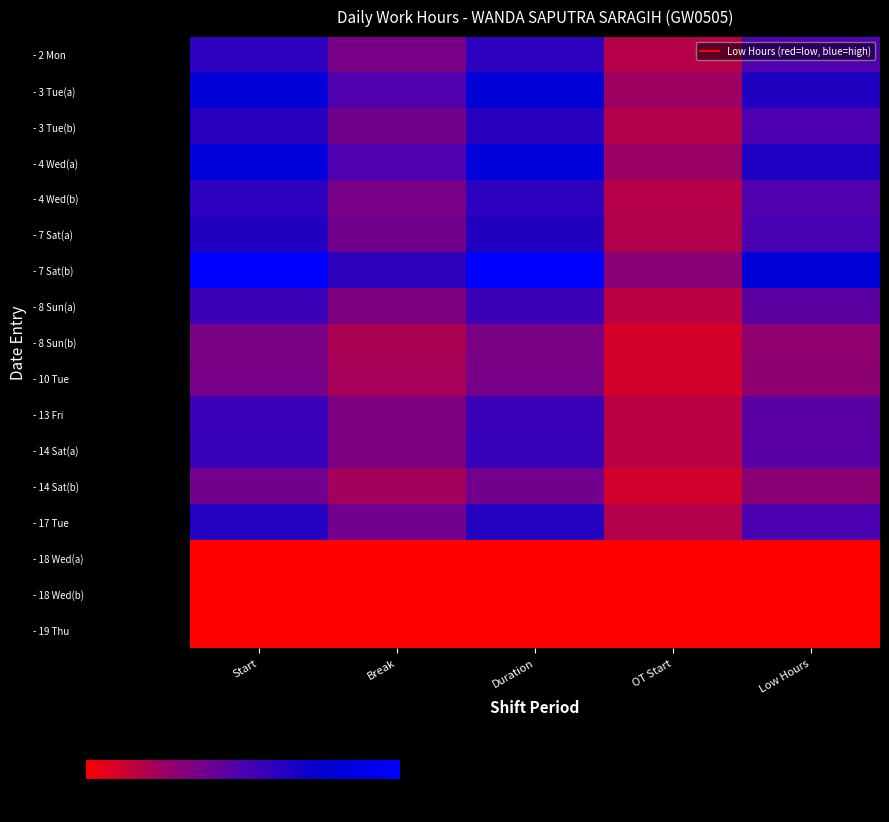

Which series has the largest range (max minus min)?

- 7 Sat(b)